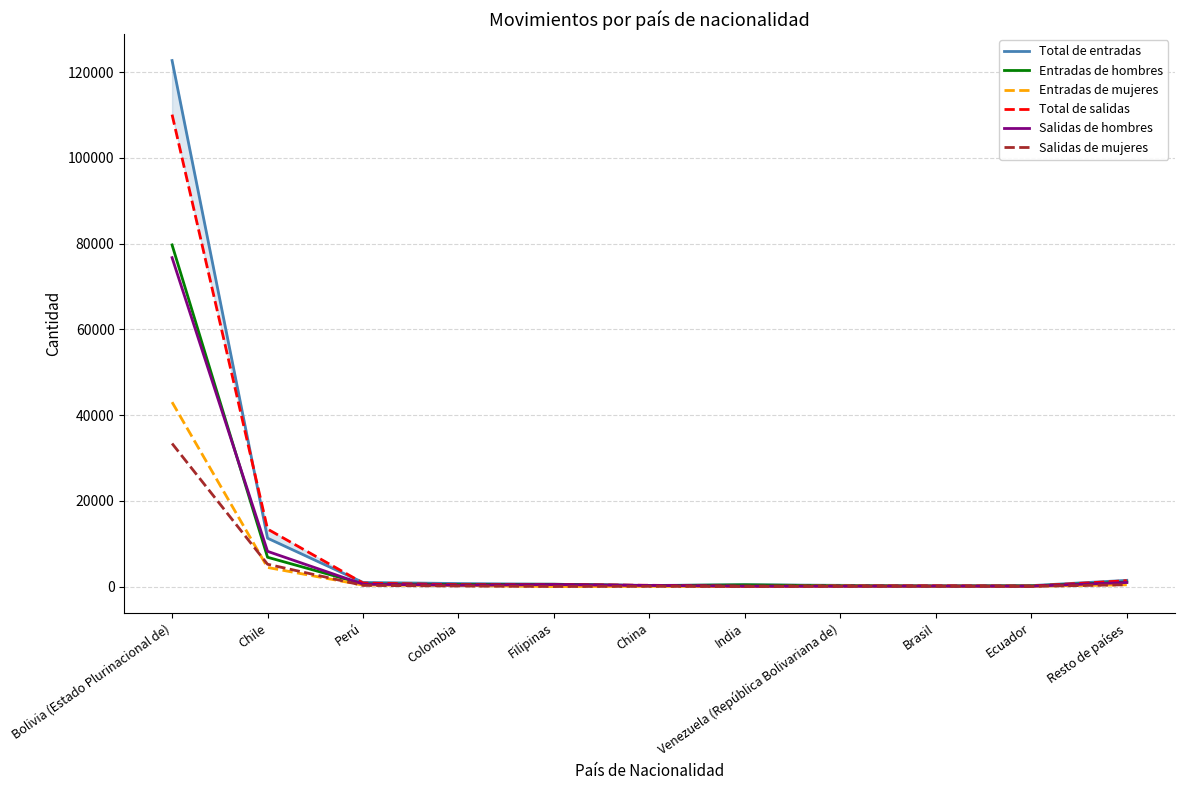

What is the sum of all Salidas de mujeres values?

39574